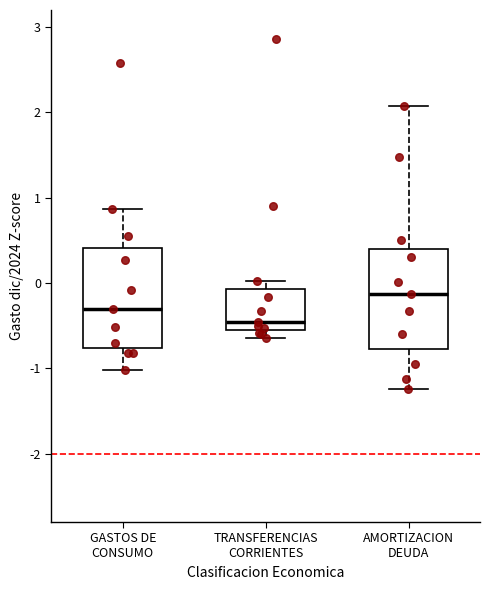

Which box has the highest median line?

AMORTIZACION DEUDA